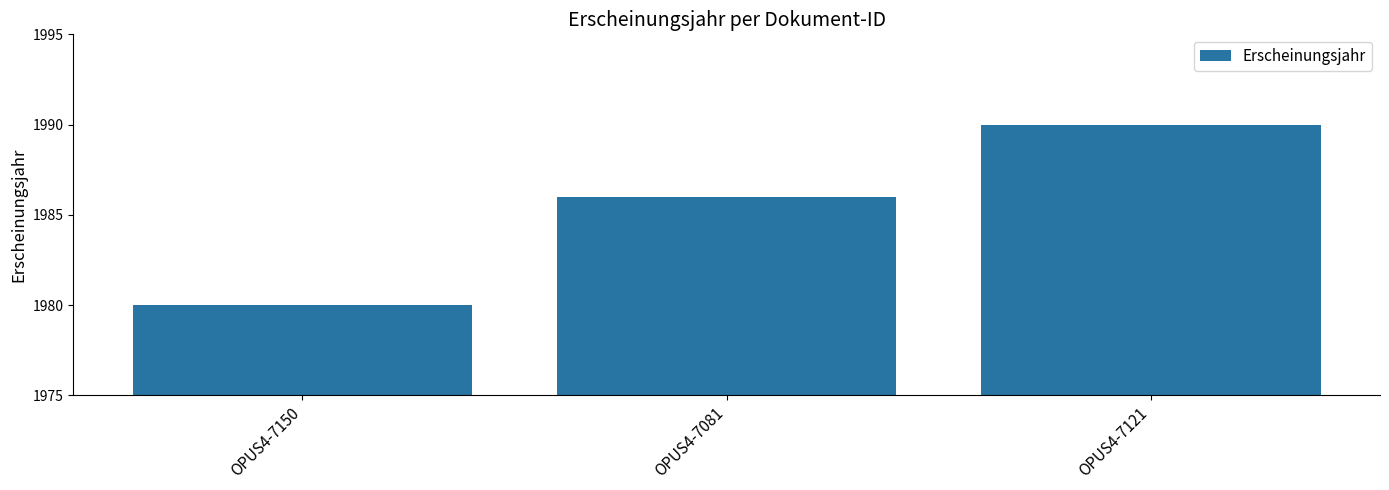

What is the ratio of the value at OPUS4-7081 to the value at OPUS4-7150?

1.0